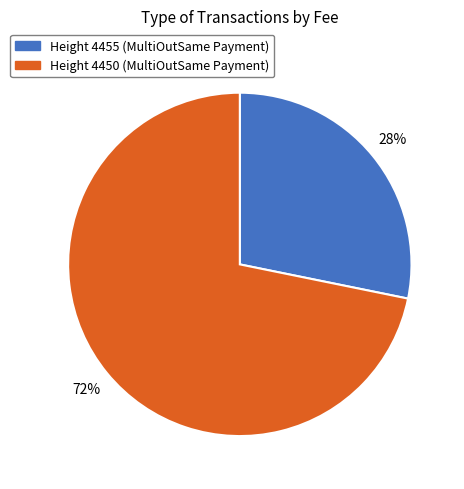

To the nearest percent, what is the average slice percentage?

50%